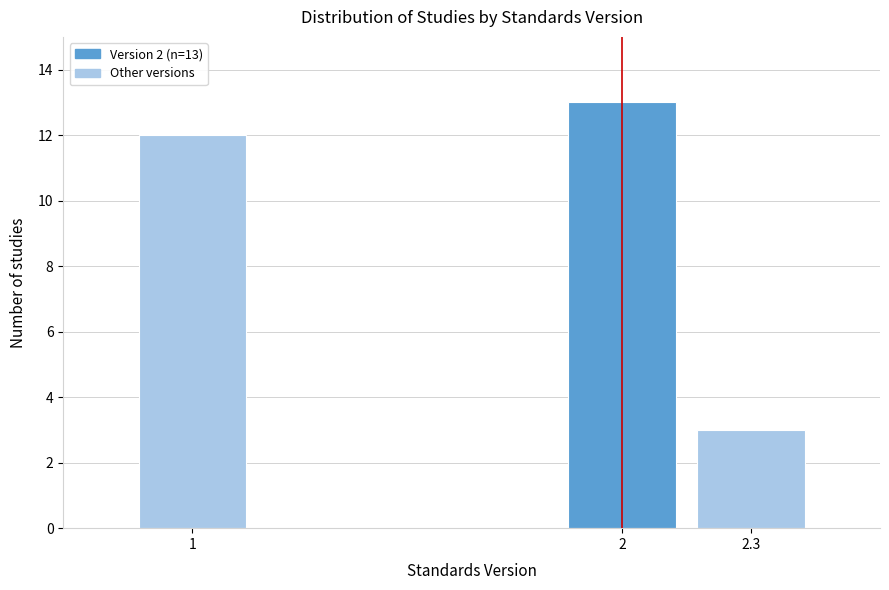

Reading right to left, what are all the values shown in this chart?

3	13	12